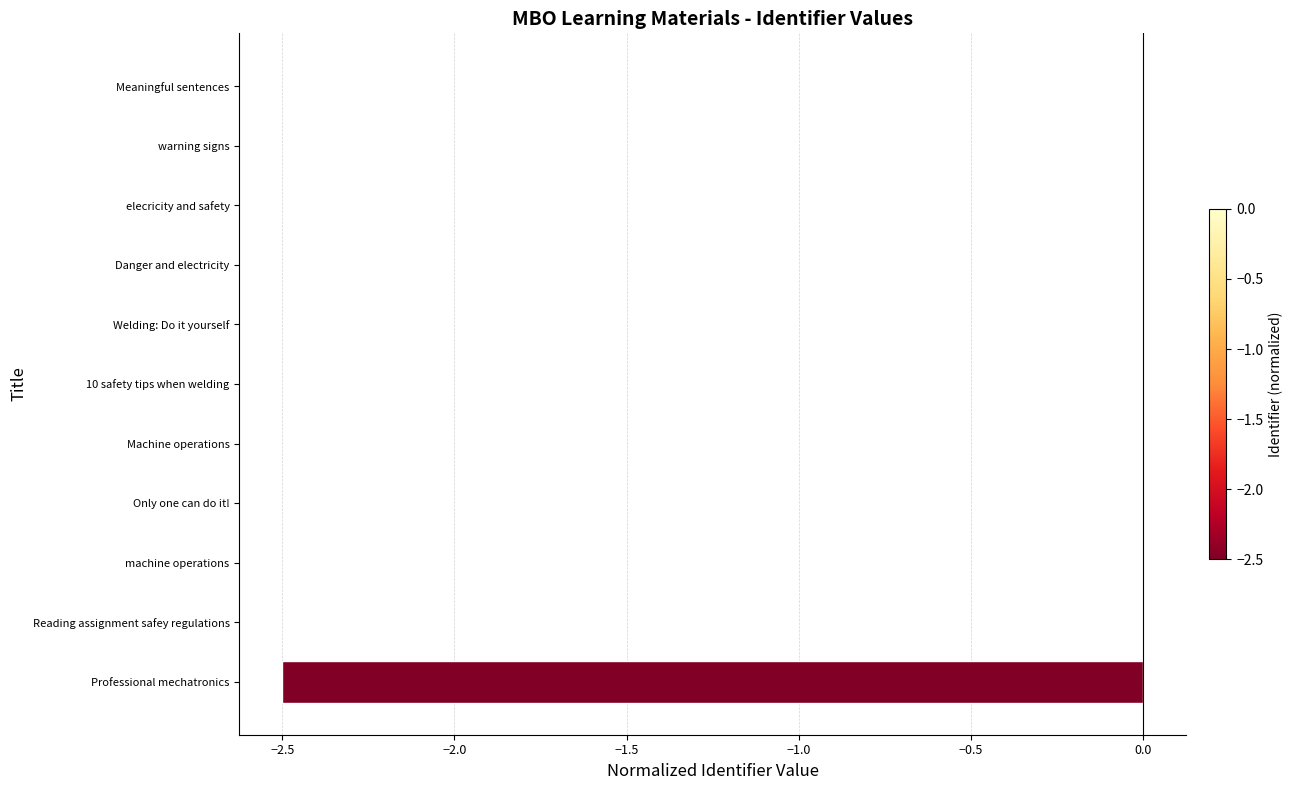

The value at machine operations is 0.0. True or false?

True